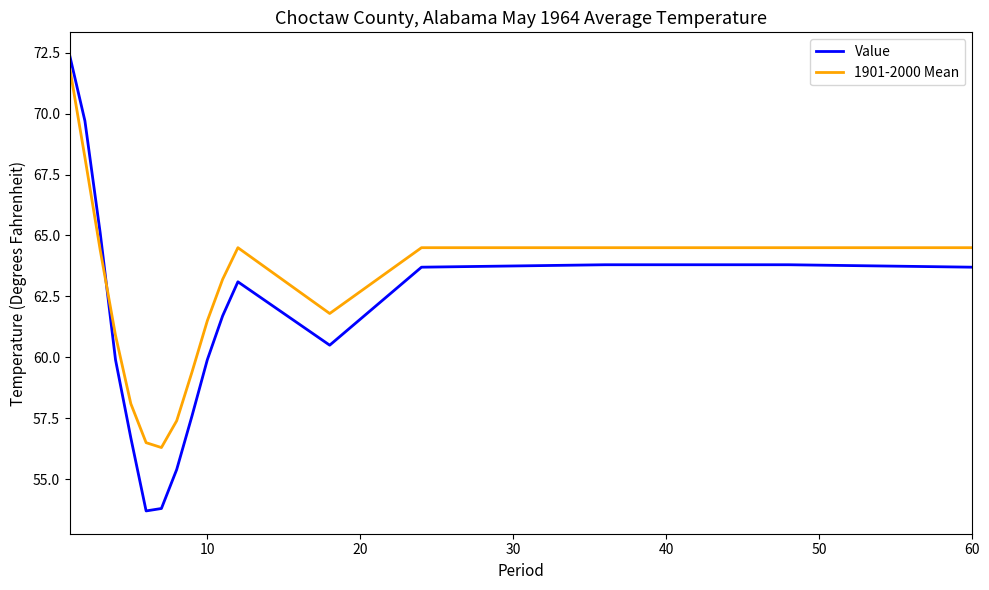

Rank the series by their maximum value, from lowest to highest.

1901-2000 Mean, Value